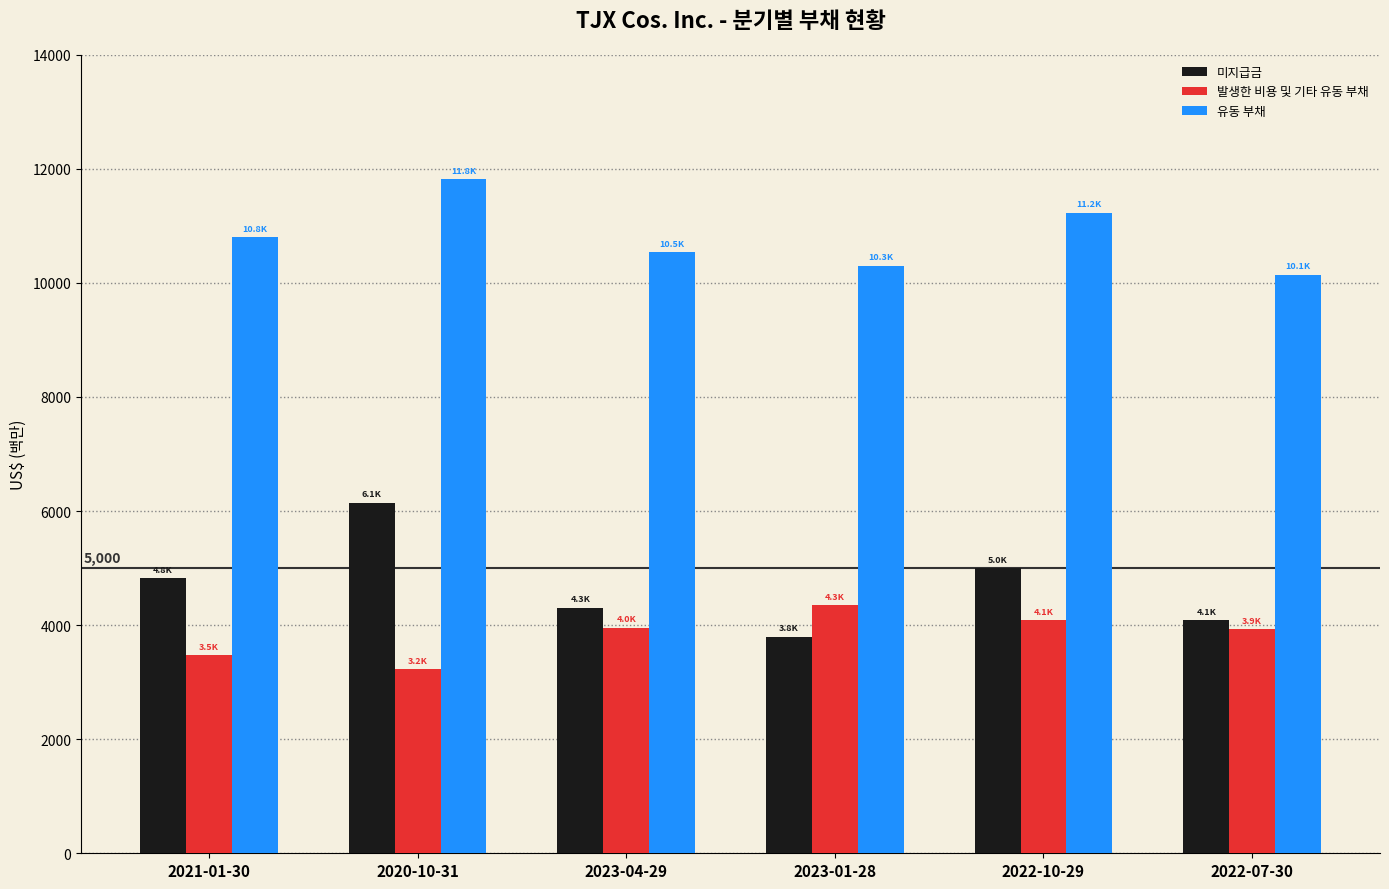

True or false: 유동 부채 has a value of 10305 at 2023-01-28.

True